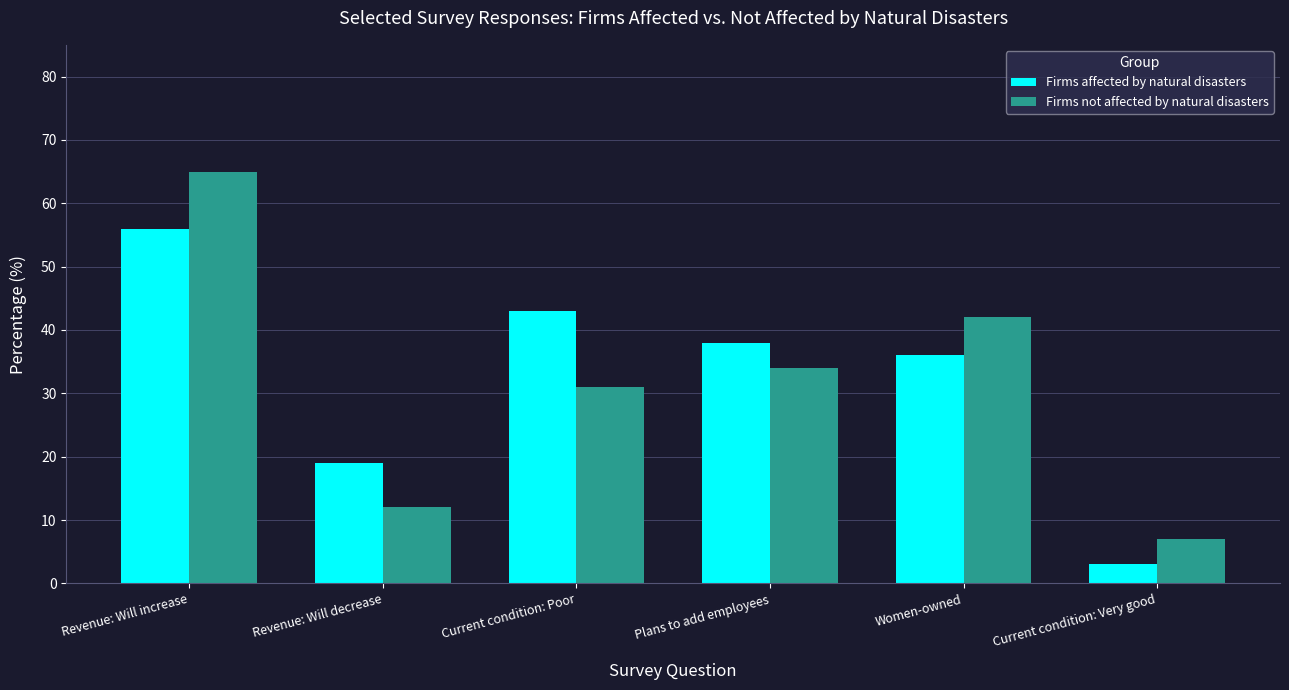

Between Revenue: Will increase and Current condition: Poor, which series saw the biggest shift?

Firms not affected by natural disasters